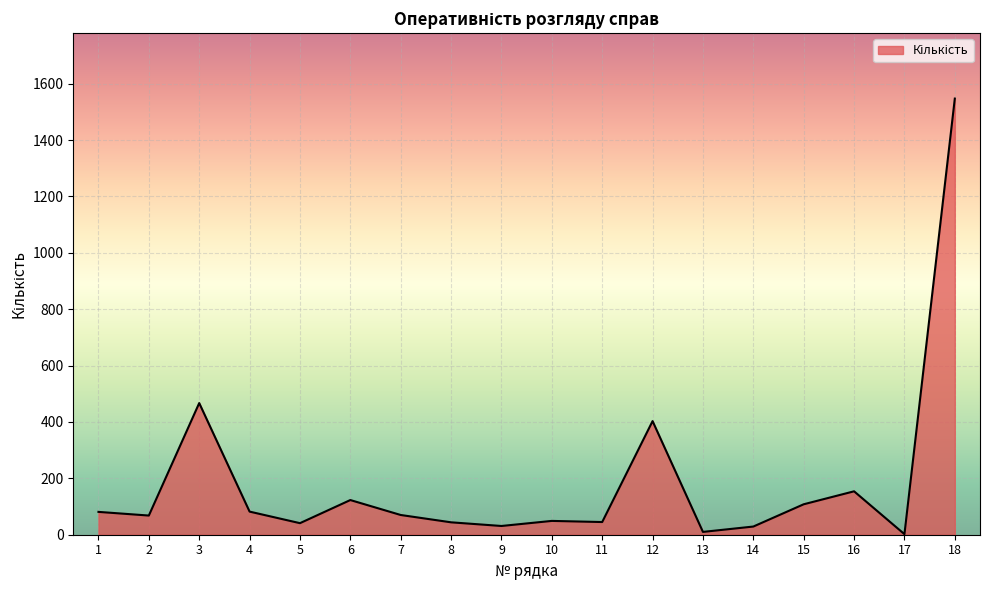

Is it true that the value at 6 is 123?

True